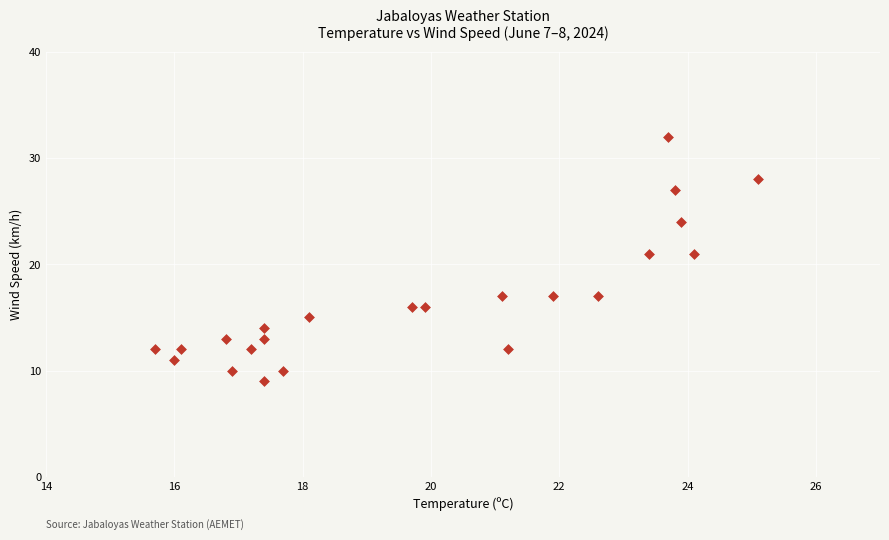

What is the range of Y values (max minus min)?

23